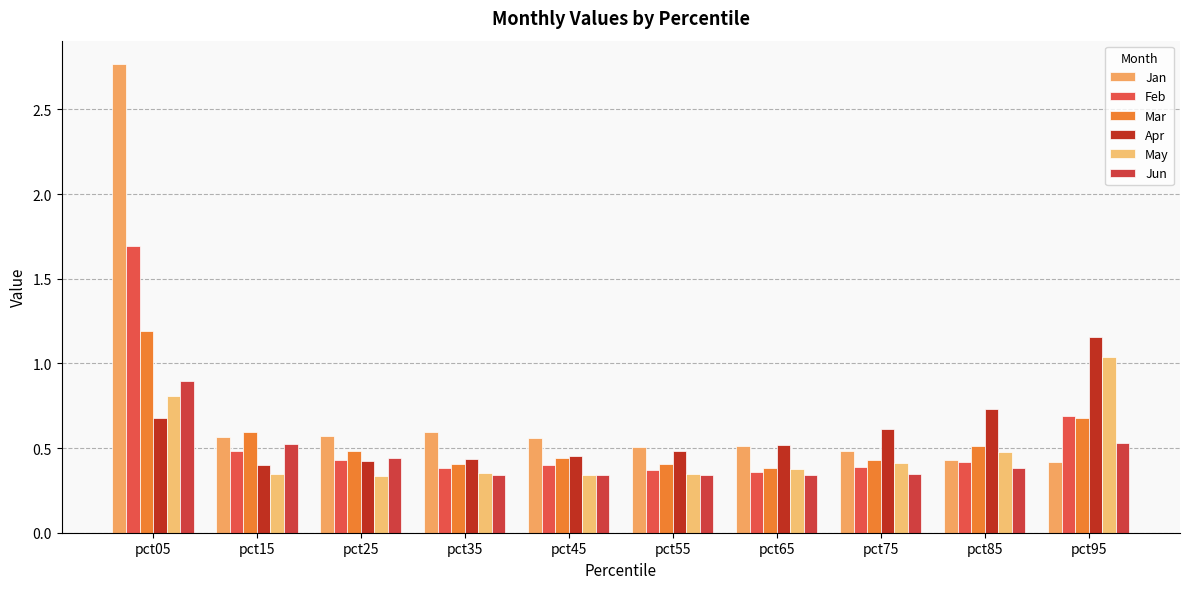

Is it true that Mar equals 0.8 at pct85?

False